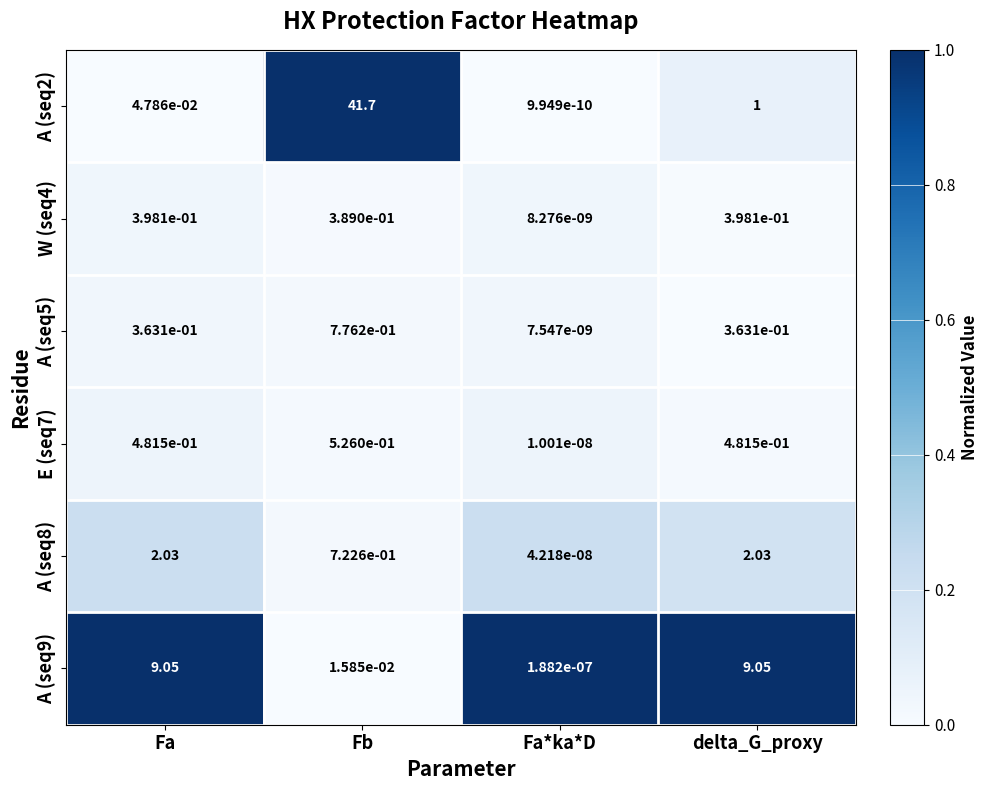

Which series has the largest total across all categories?

A (seq2)